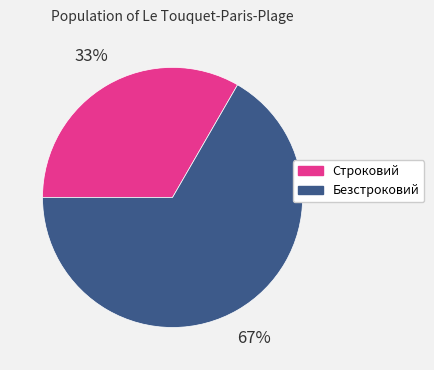

True or false: Безстроковий accounts for 55% of the total.

False